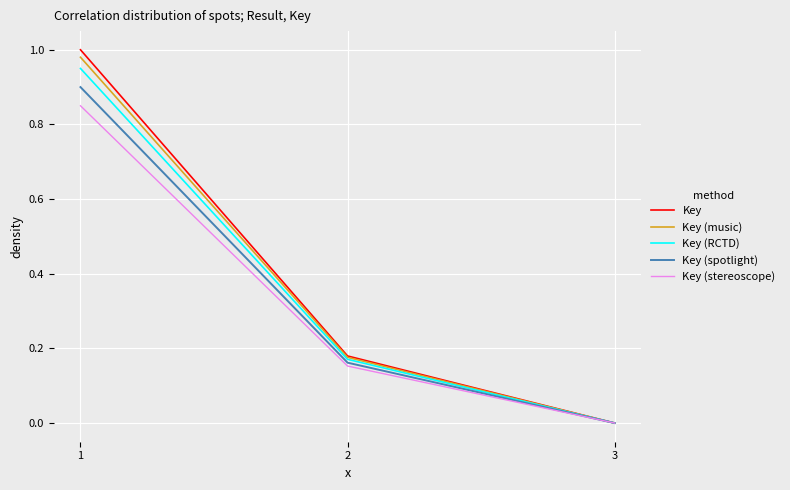

How many values in Key (spotlight) are above zero?

2